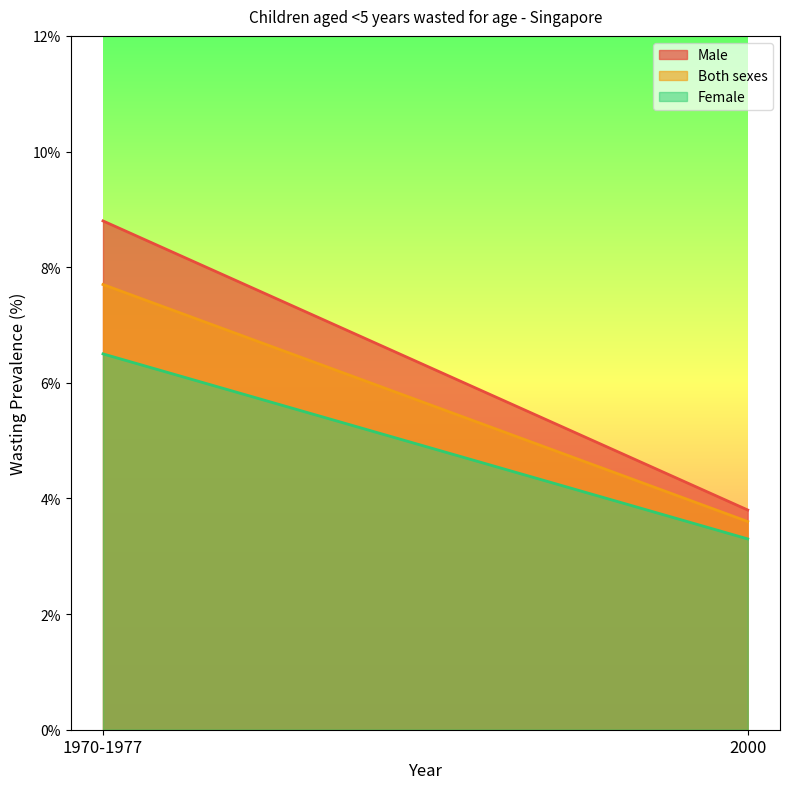

Between 1970-1977 and 2000, which is larger?

1970-1977